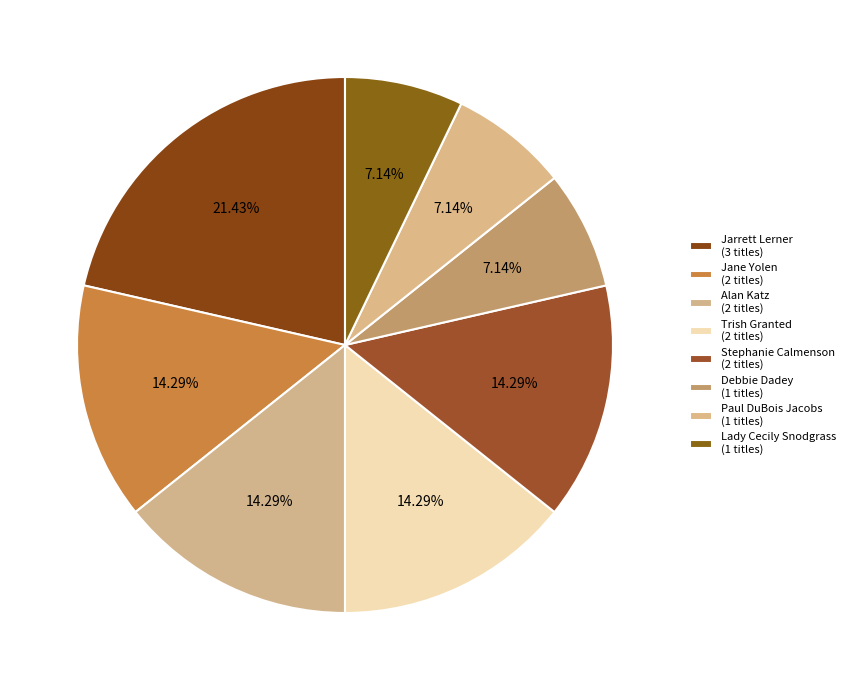

How many segments does this pie chart have?

8